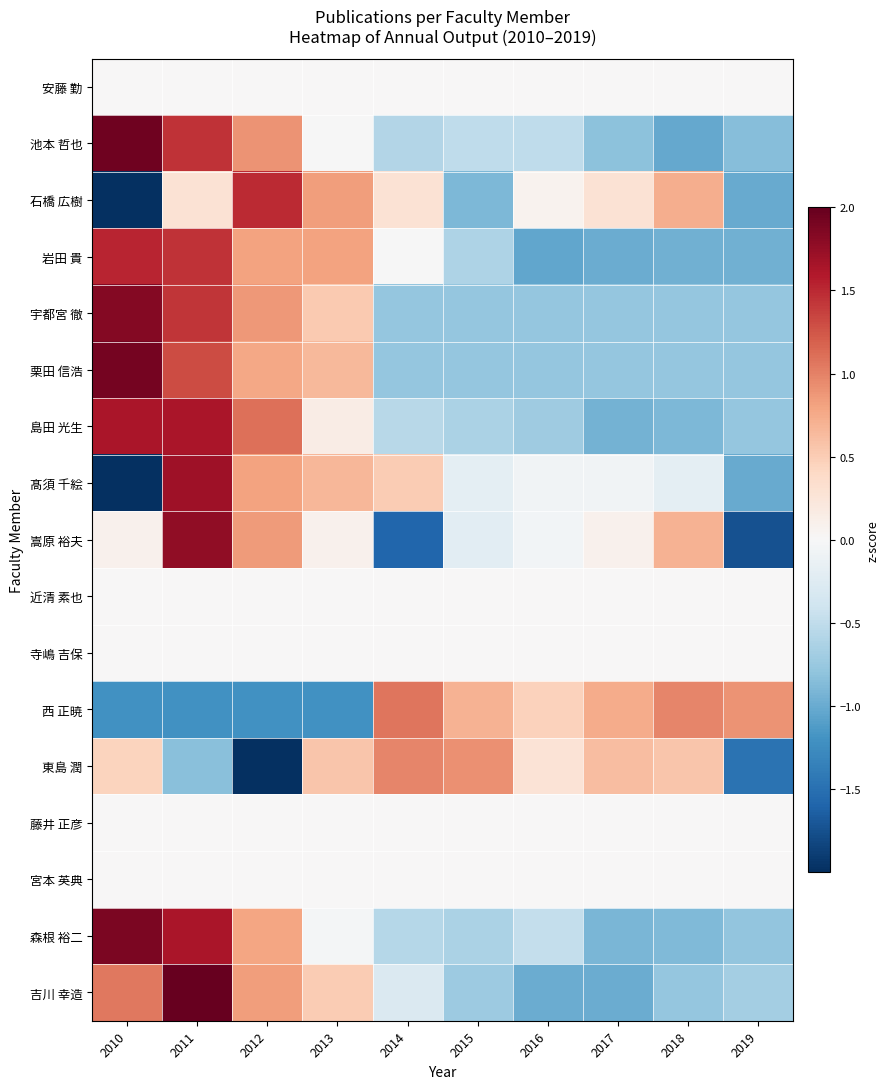

Rank the series at 2011 from highest to lowest value.

吉川 幸造, 嵩原 裕夫, 髙須 千絵, 森根 裕二, 島田 光生, 池本 哲也, 岩田 貴, 宇都宮 徹, 栗田 信浩, 石橋 広樹, 安藤 勤, 近清 素也, 寺嶋 吉保, 藤井 正彦, 宮本 英典, 東島 潤, 西 正暁